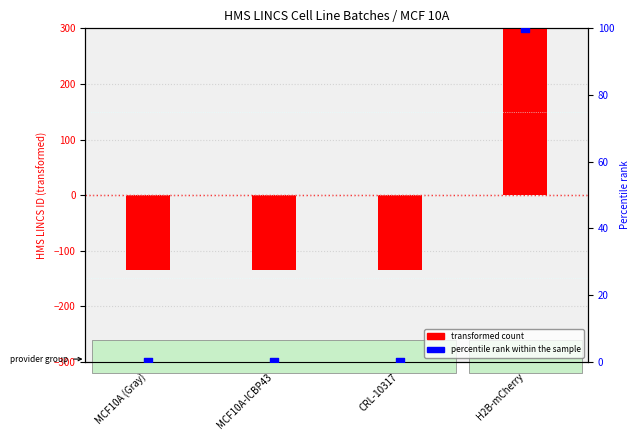

Is the value of percentile rank within the sample at H2B-mCherry greater than the value of transformed count at CRL-10317?

Yes